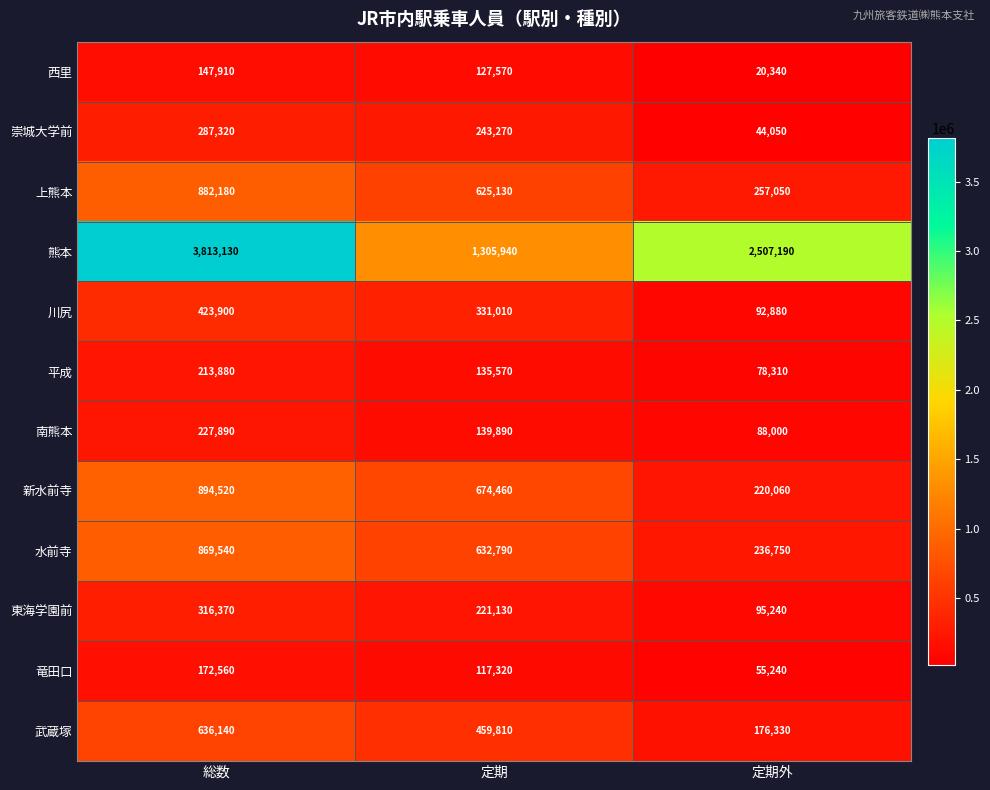

What is the lowest value of the 水前寺 series?

236750